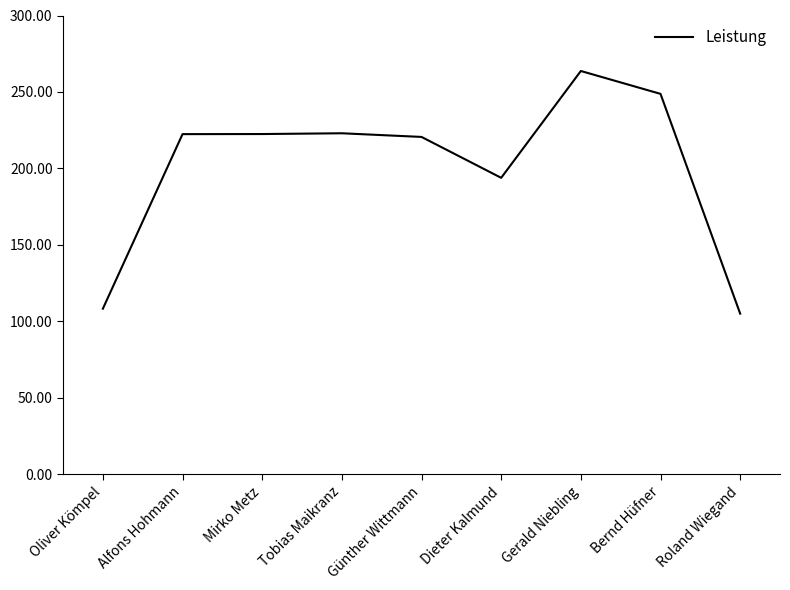

The value at Oliver Kömpel is 108.4. True or false?

True